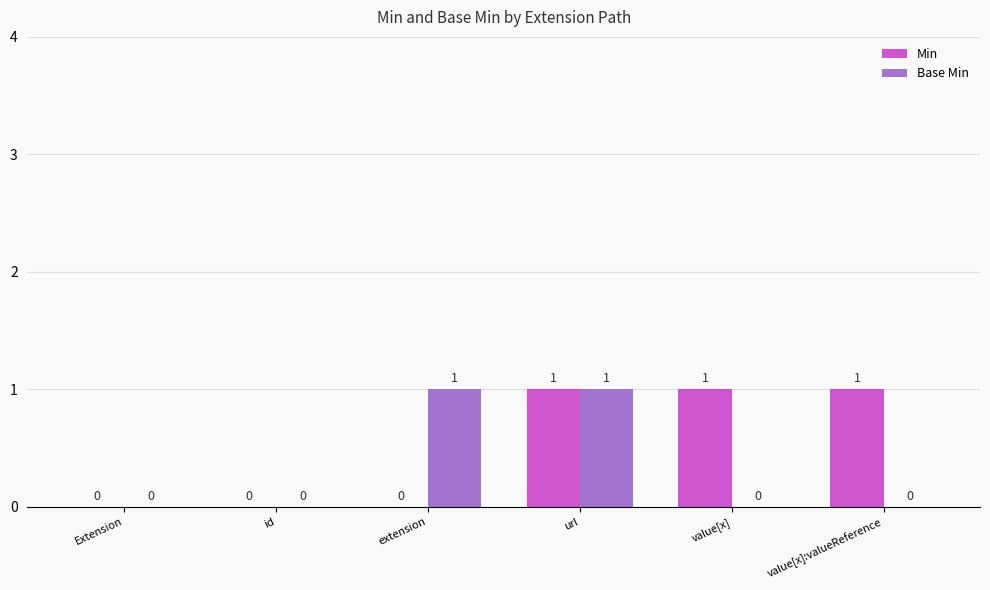

True or false: Base Min has a value of 1 at url.

True